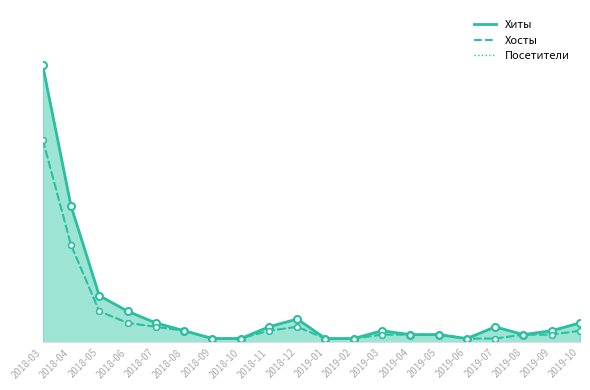

What is the total value across all series at 2019-06?

3